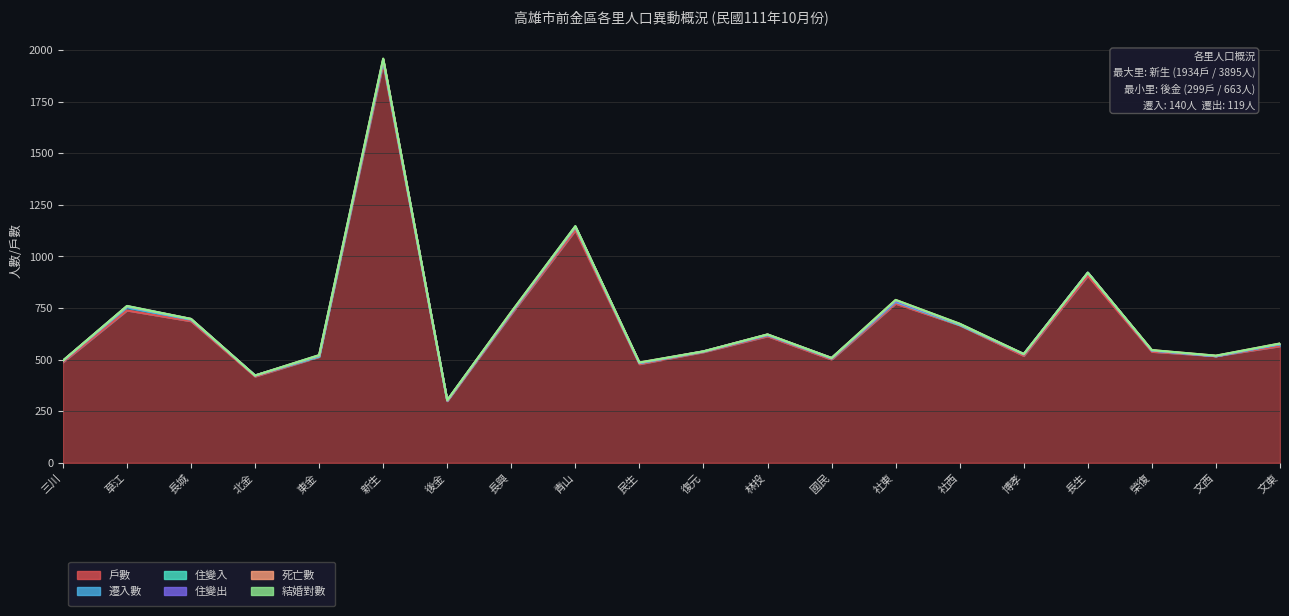

What is the sum of the 住變出 values at 社東 and 東金?

5